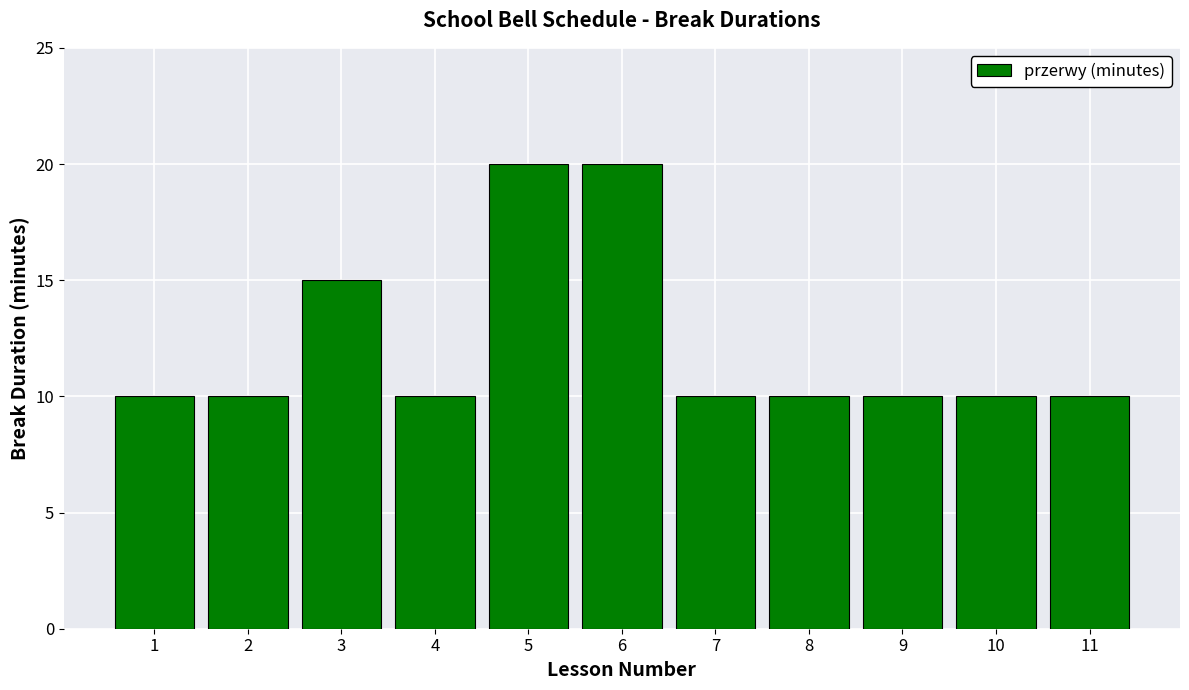

How many bars are there in total?

11